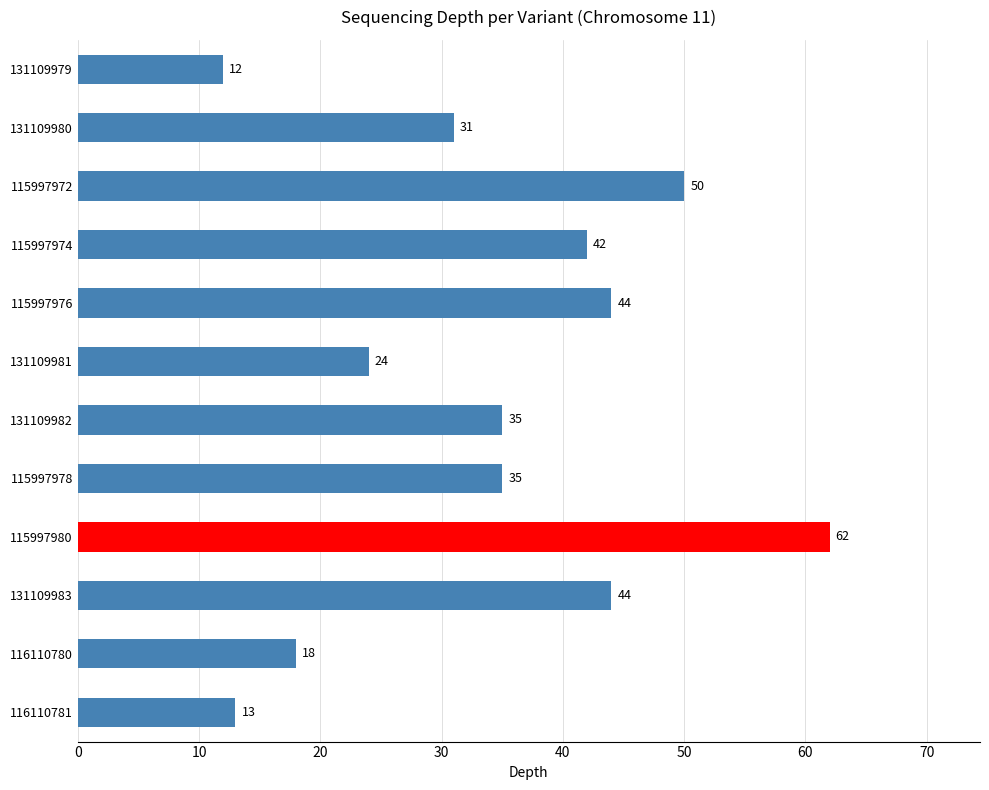

Reading left to right, what are all the values shown in this chart?

12	31	50	42	44	24	35	35	62	44	18	13